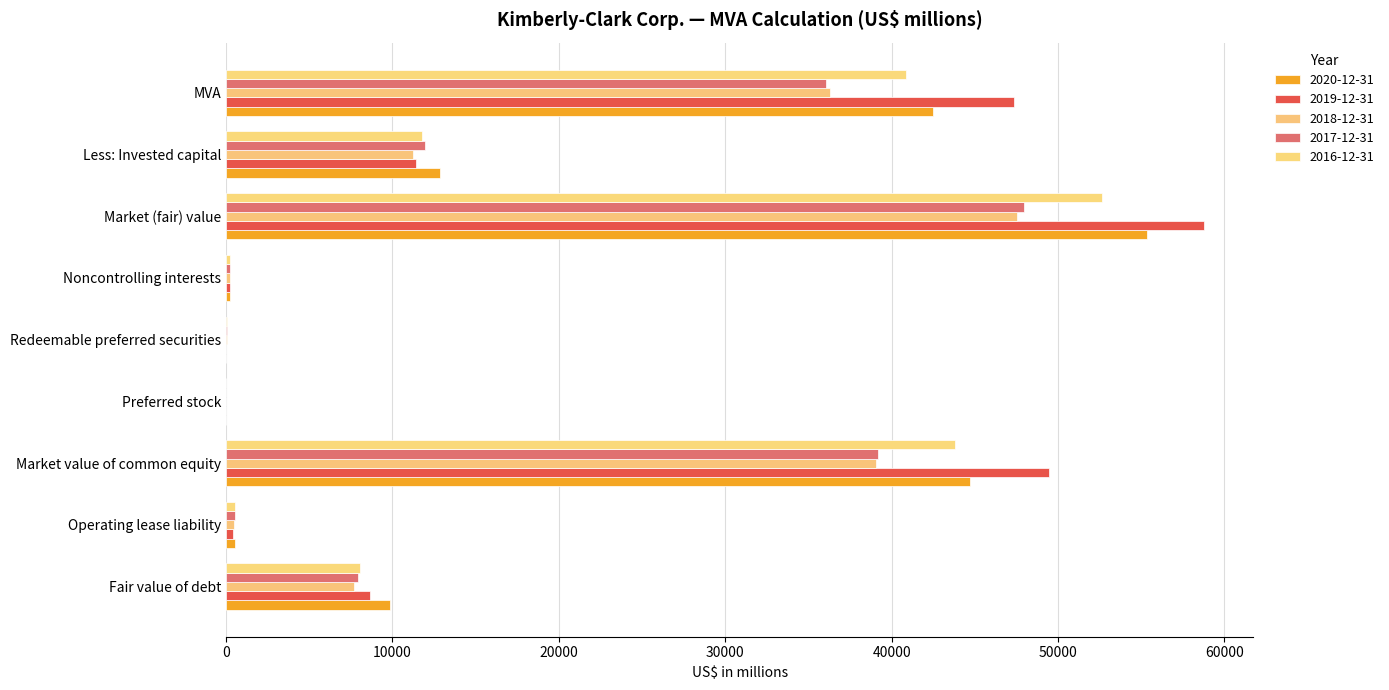

Which series has the largest total across all categories?

2019-12-31